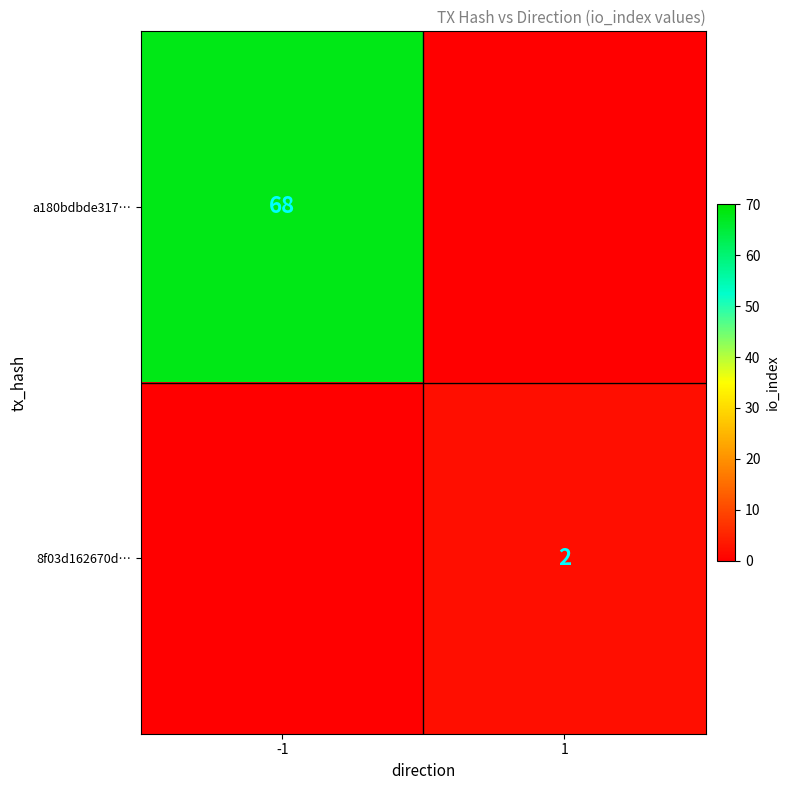

The 8f03d162670d… series shows 2 at 1. True or false?

True